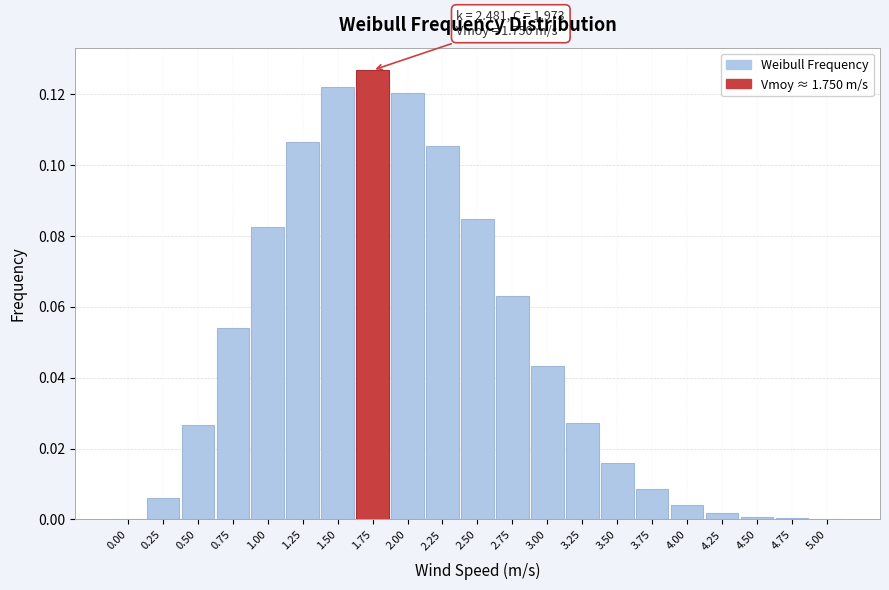

What is the sum of all values?

1.0